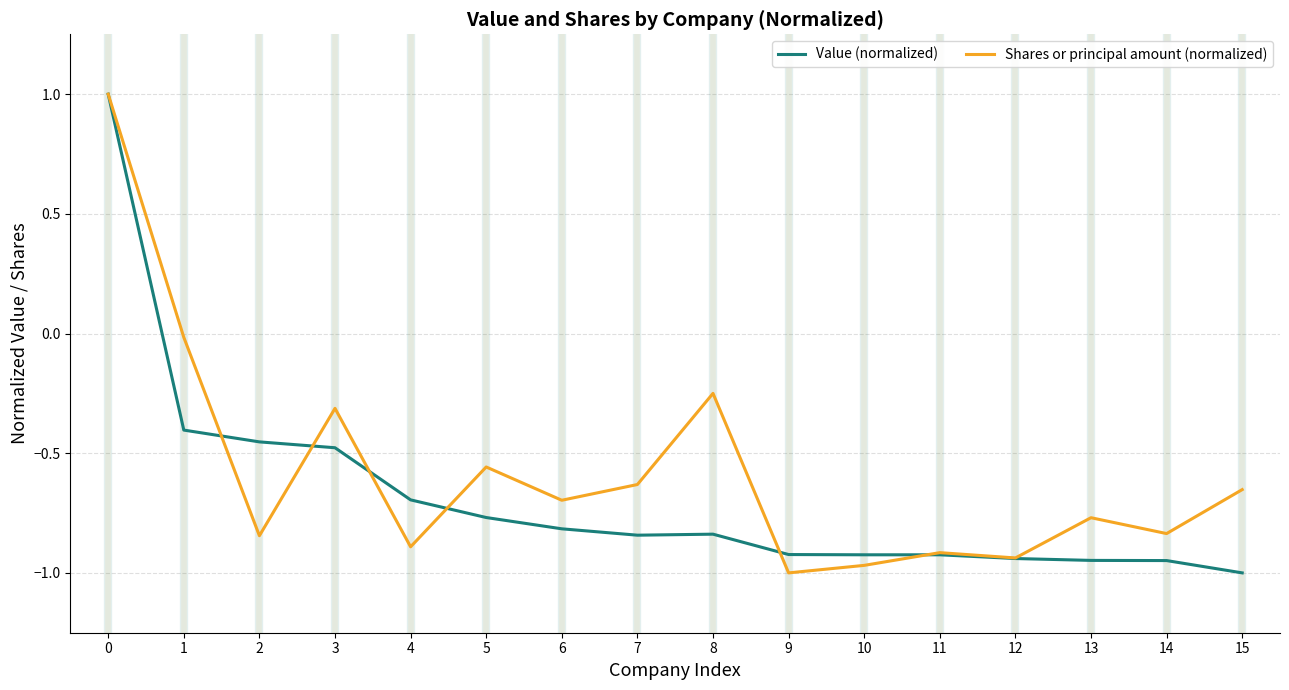

What is the sum of all Value (normalized) values?

-10.9